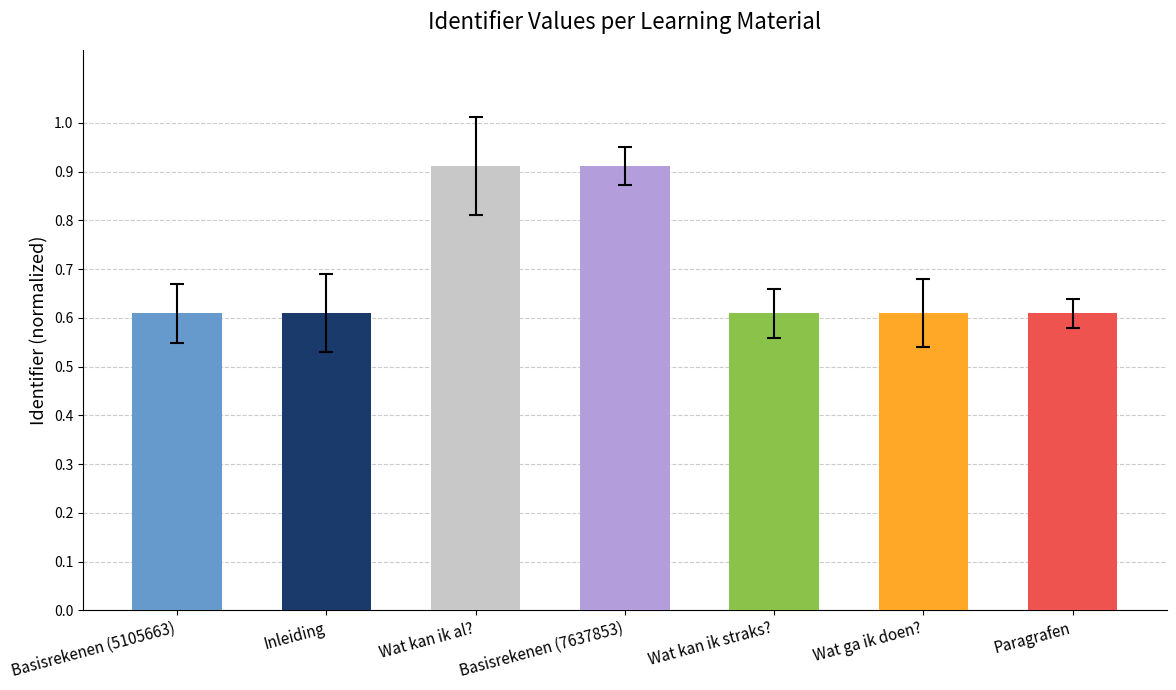

The chart shows a value of 0.6 at Wat ga ik doen?. True or false?

True